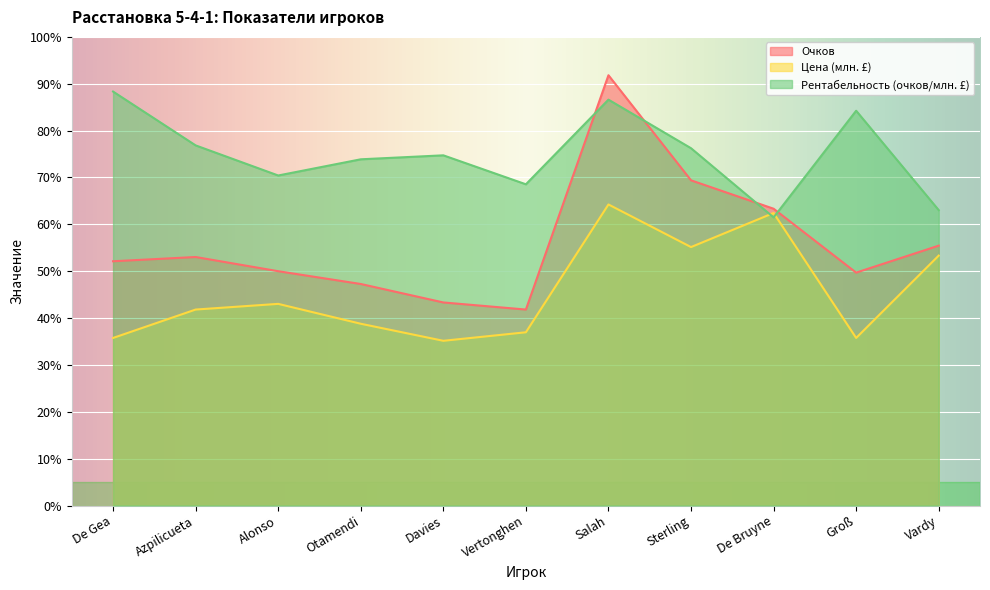

Is it true that Рентабельность (очков/млн. £) equals 155.5 at Groß?

False